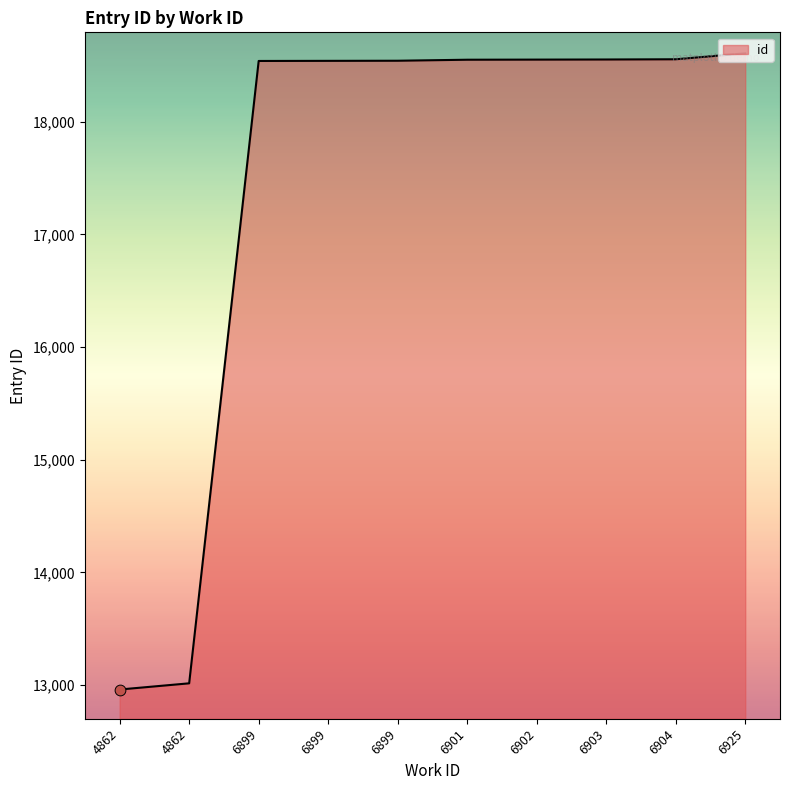

Between 6901 and 6903, which is larger?

6903